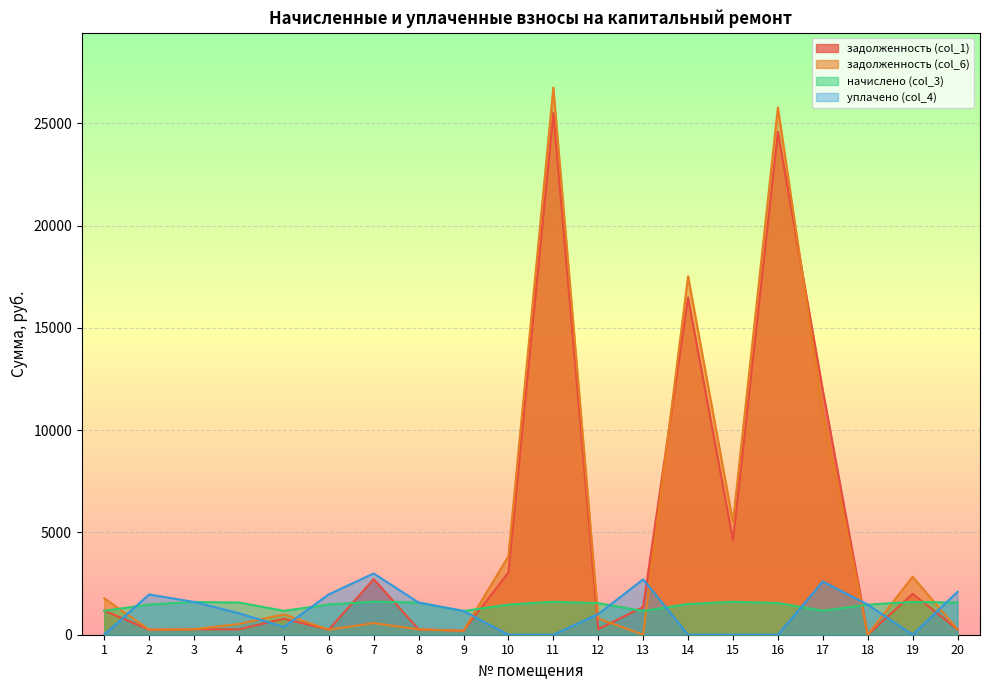

Between 13 and 17, which series saw the biggest shift?

задолженность (col_6)